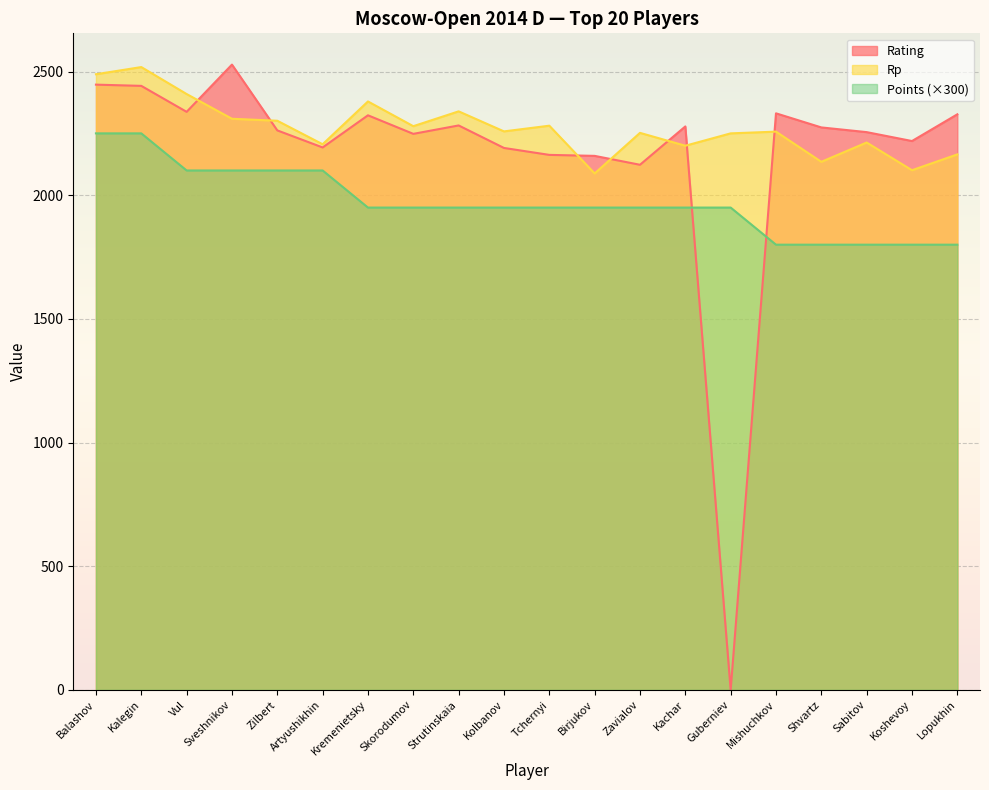

At which category is the sum across all series the highest?

Kalegin